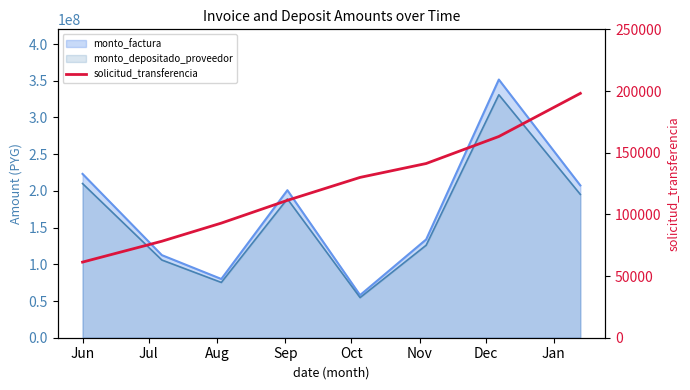

What is the value of the 8th point from the left?

198080